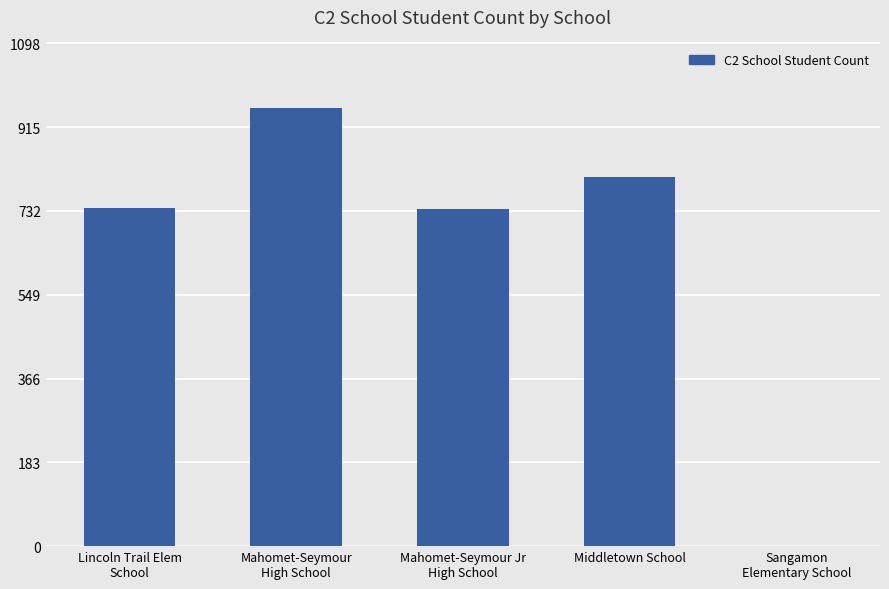

Is it true that the value at Mahomet-Seymour Jr
High School is 736?

True